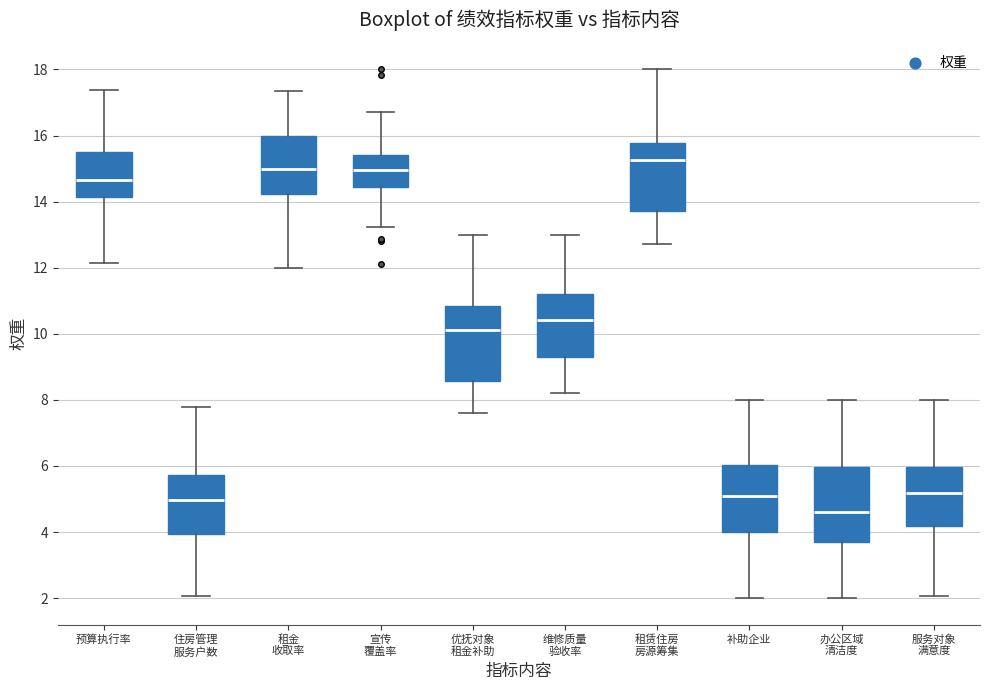

Which box has the highest median line?

租赁住房 房源筹集